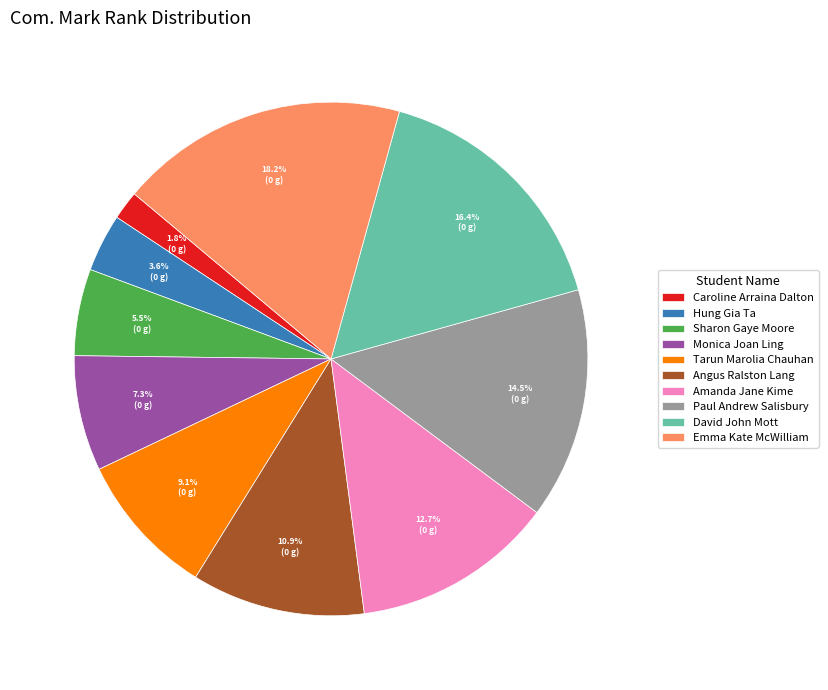

To the nearest percent, what is the difference between the Monica Joan Ling and Amanda Jane Kime slice percentages?

5%